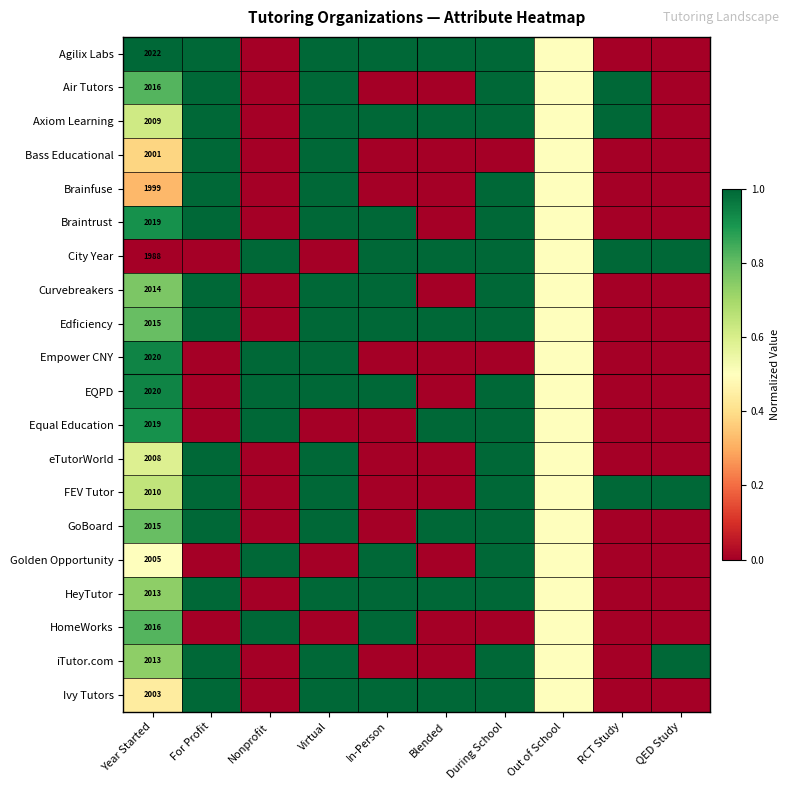

True or false: iTutor.com has a value of 1.7 at QED Study.

False